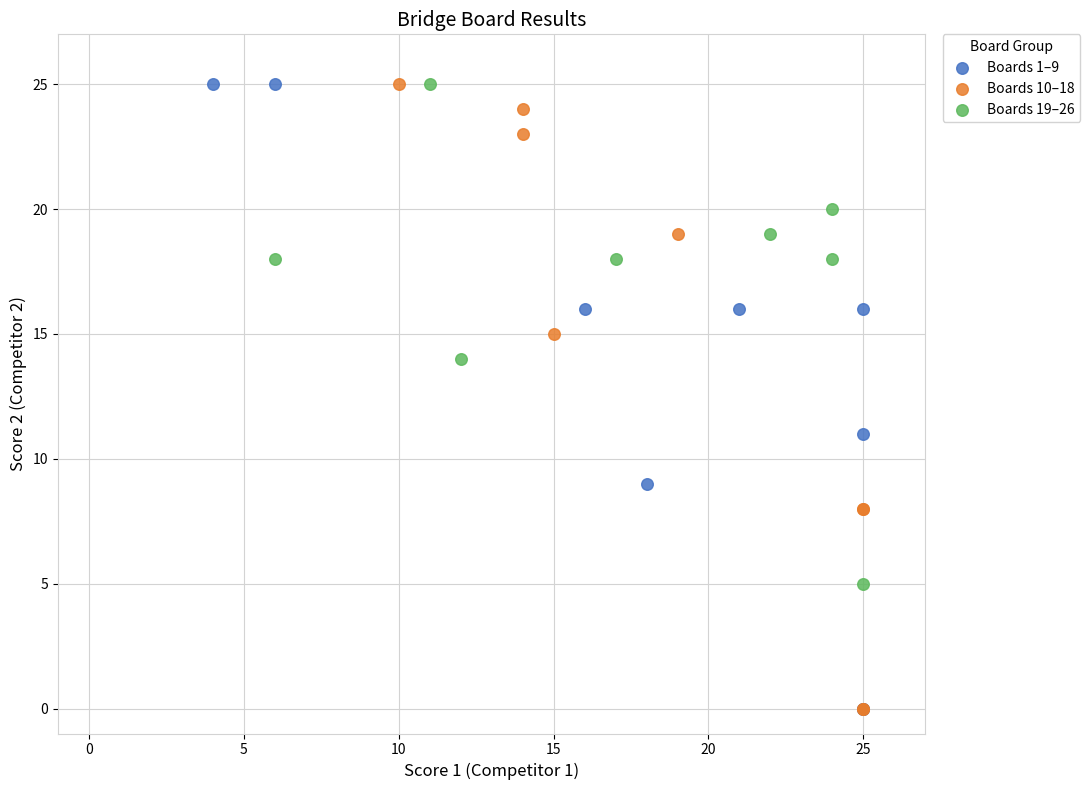

What are all the series names shown in the legend?

Boards 1–9, Boards 10–18, Boards 19–26